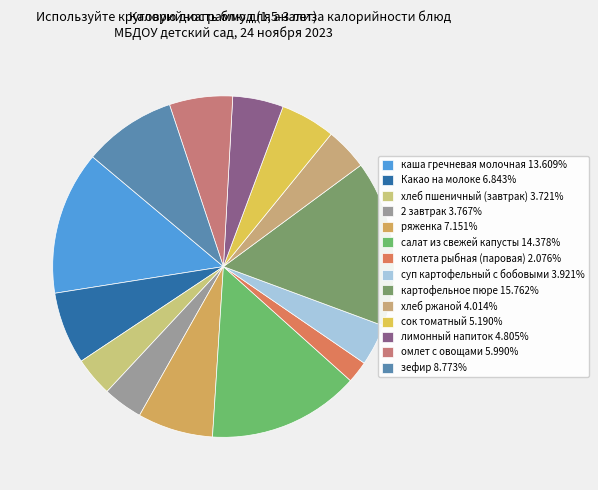

How many segments does this pie chart have?

14